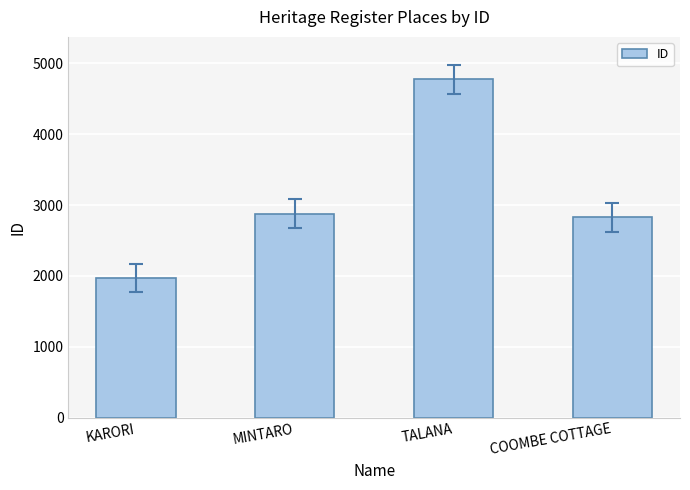

Are the bars horizontal?

No